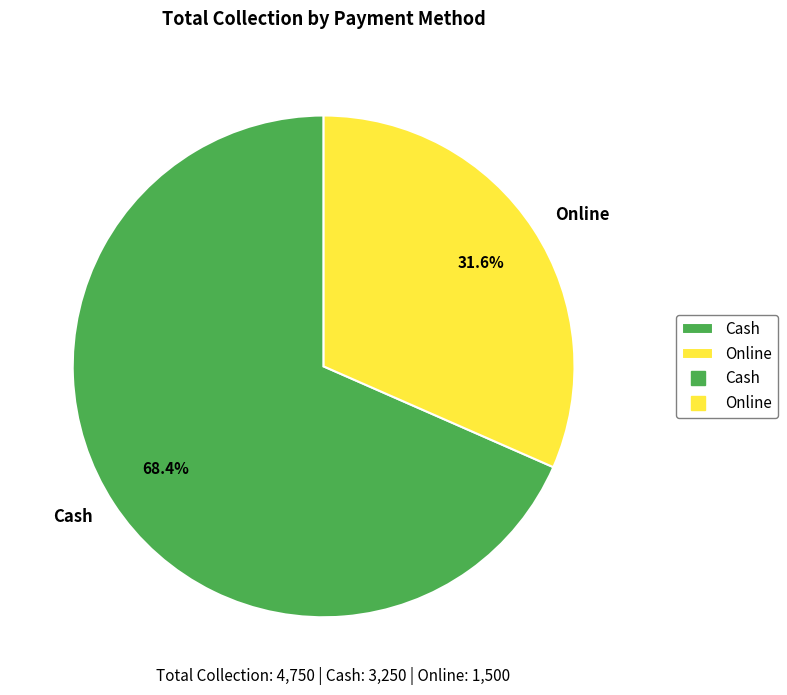

What is the largest slice in the pie chart?

Cash